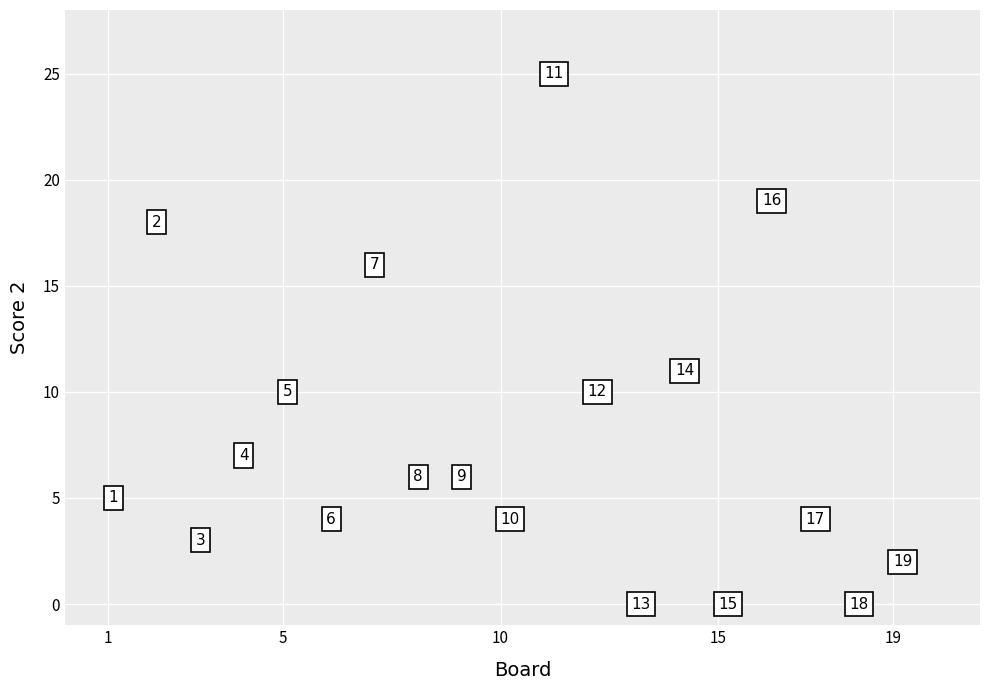

What is the range of X values (max minus min)?

18